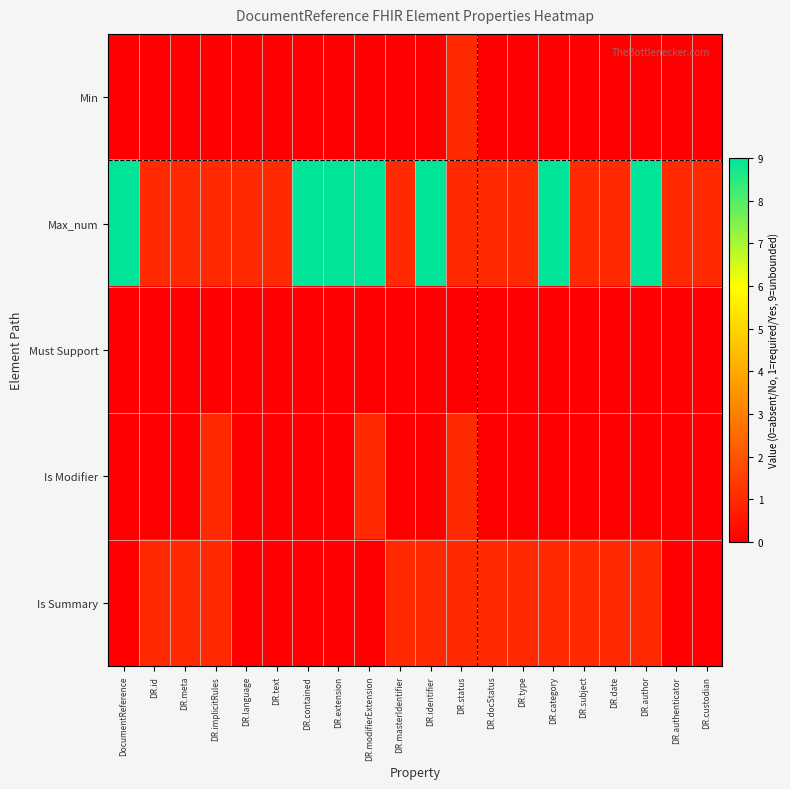

What is the spread (max minus min) of values at DR.subject?

1